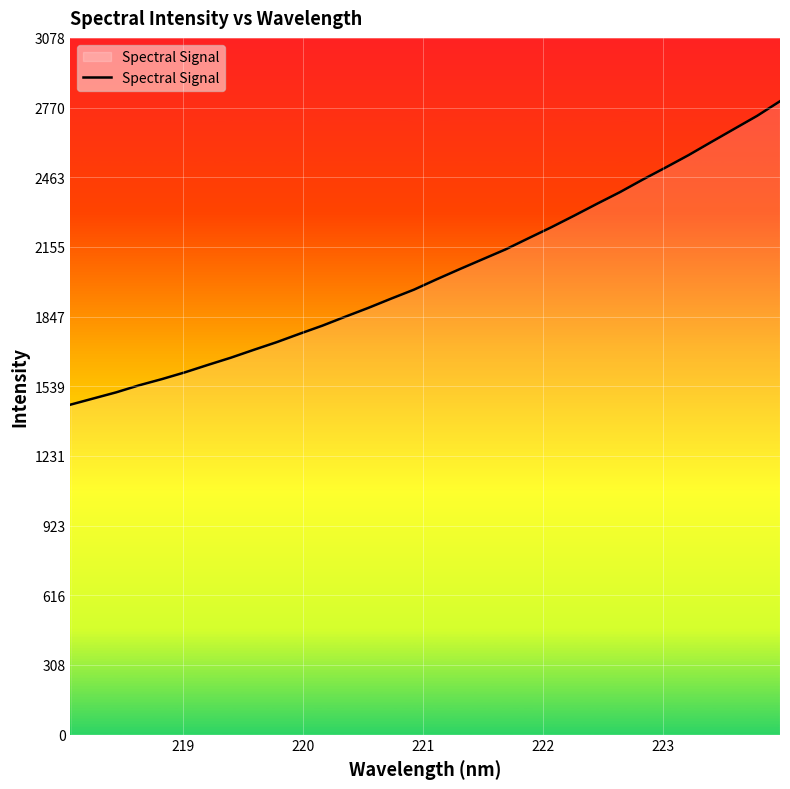

What is the difference between the maximum and minimum values?

1340.6